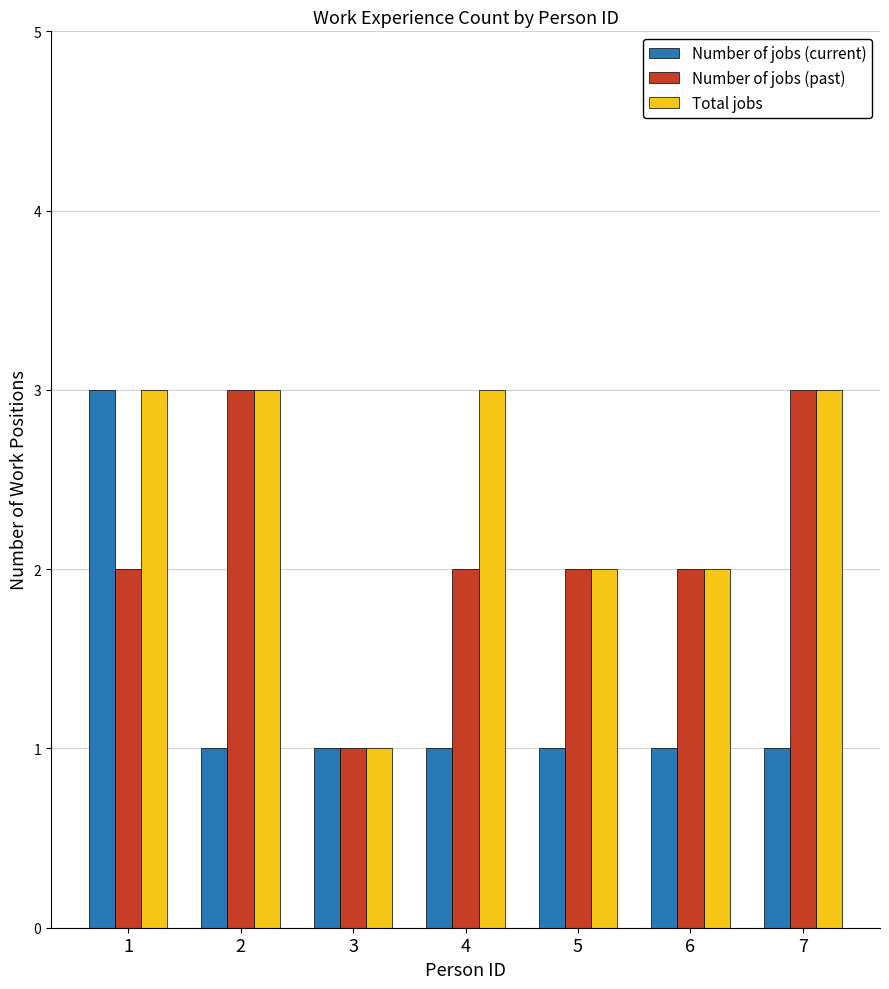

What is the greatest value displayed?

3